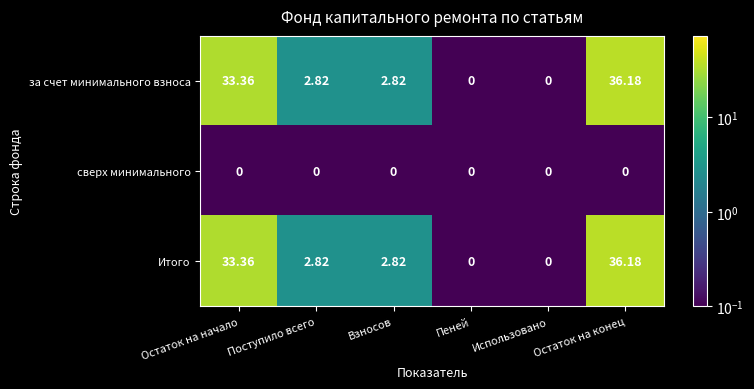

At which label does за счет минимального взноса reach its peak?

Остаток на конец